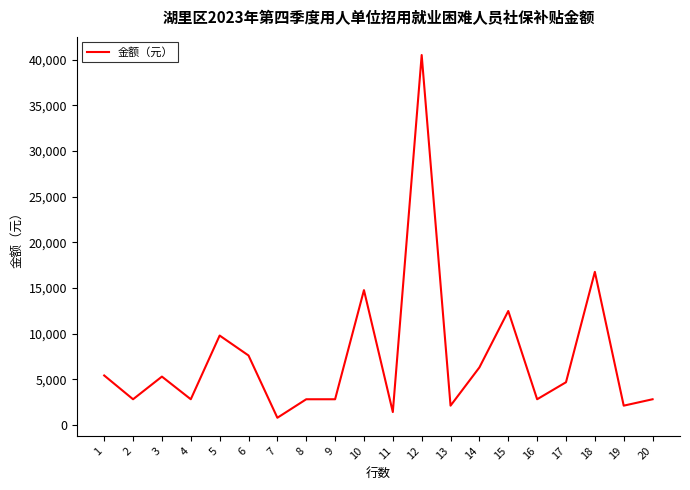

What is the difference between the maximum and minimum values?

39761.7